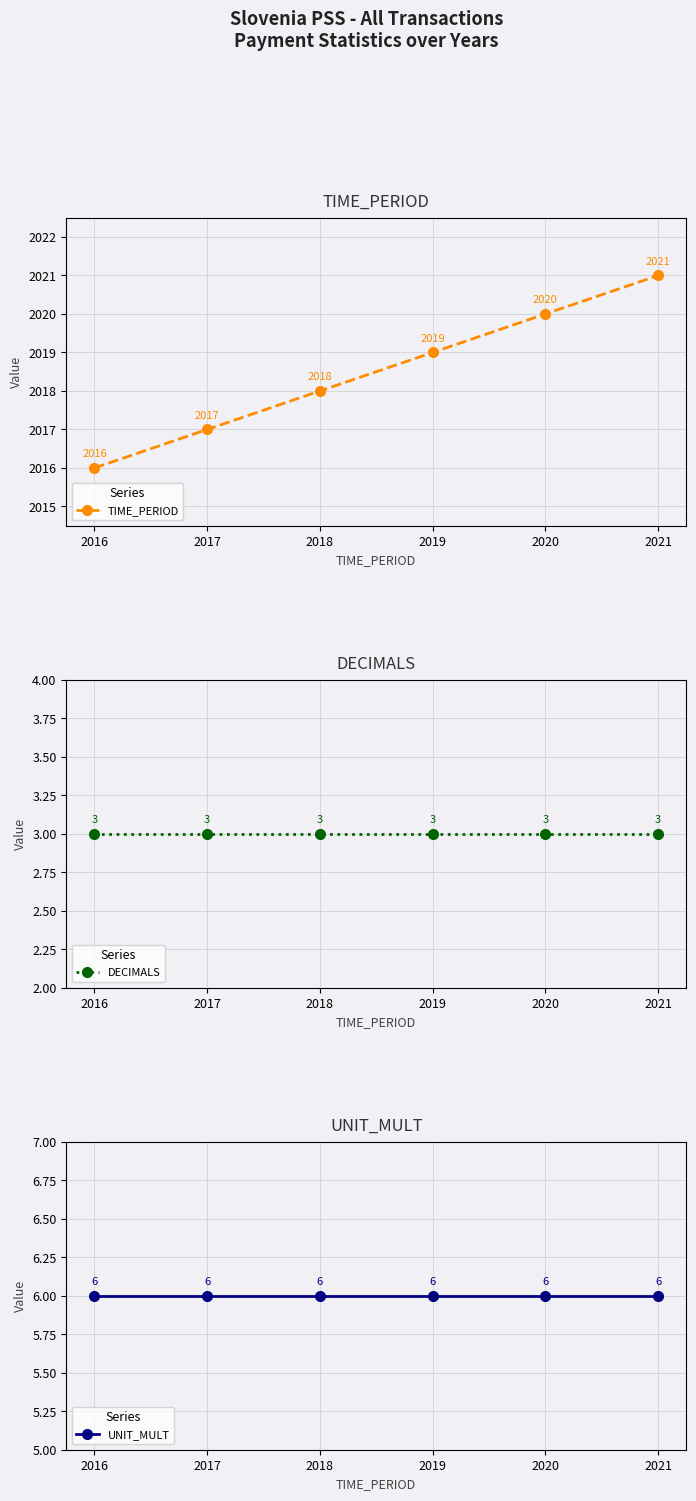

Between 2017 and 2021, which is larger?

2021